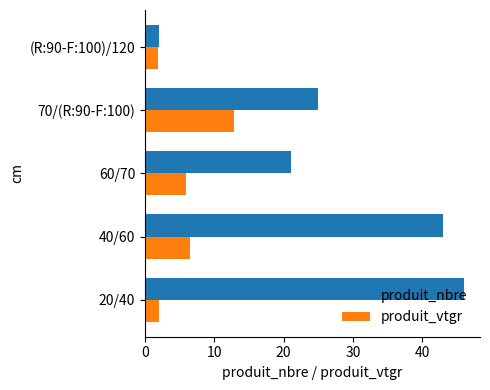

Rank the series at 20/40 from highest to lowest value.

produit_nbre, produit_vtgr